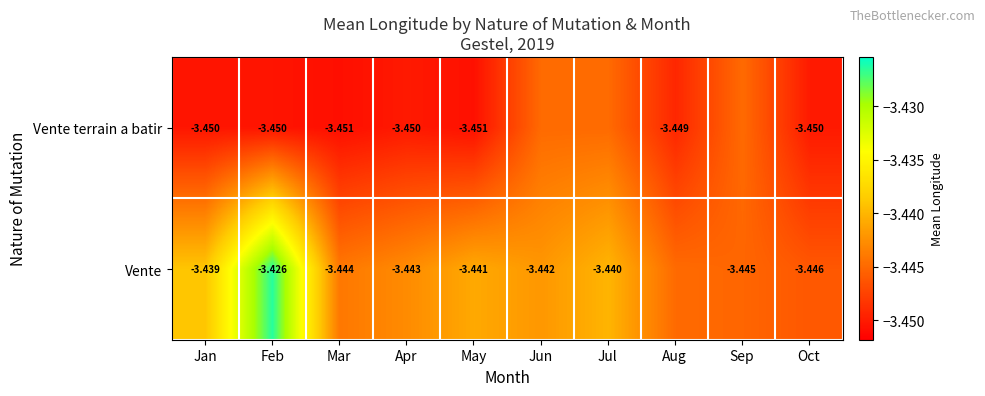

Is the value of Vente at Jul greater than the value of Vente terrain a batir at Feb?

Yes